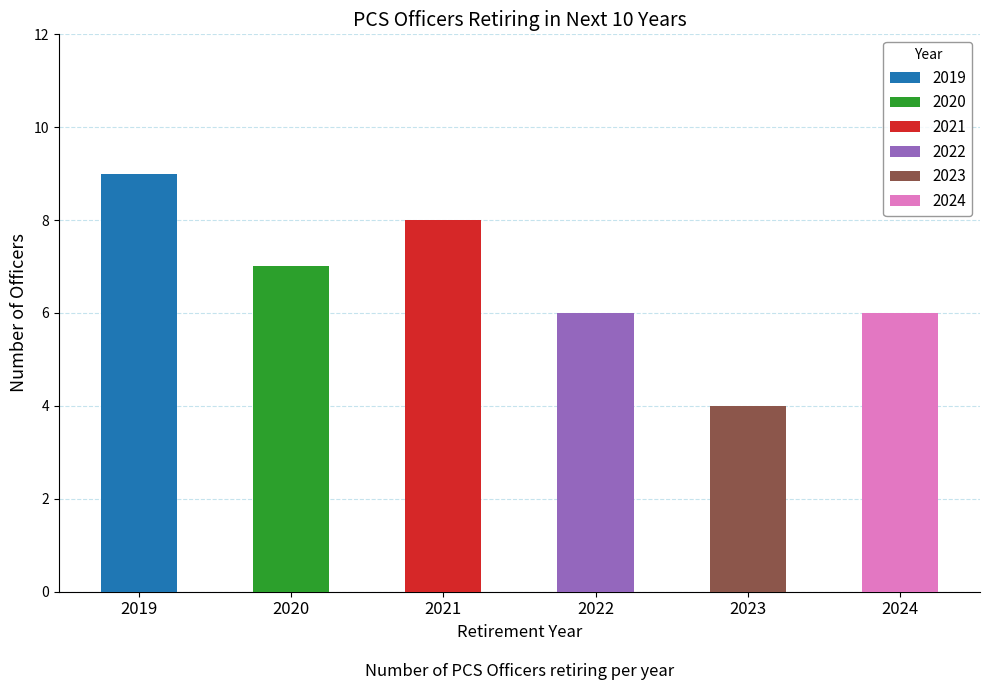

Which category has the lowest value across all series?

2023